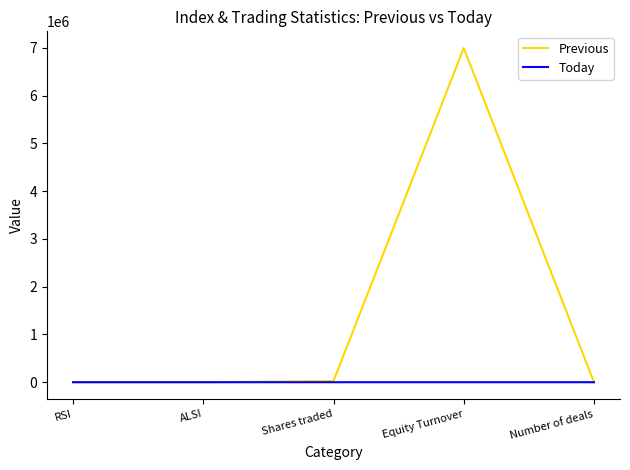

Rank the series by their maximum value, from lowest to highest.

Today, Previous